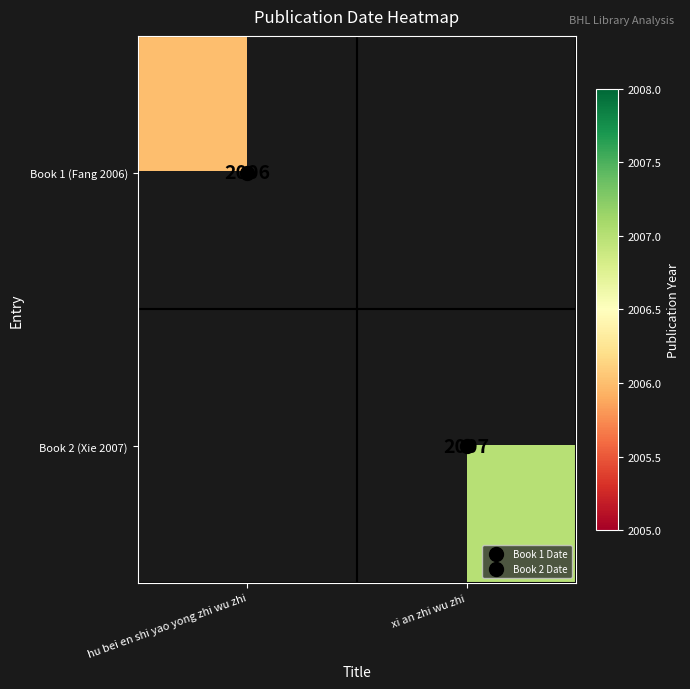

How many distinct data groups are displayed?

2